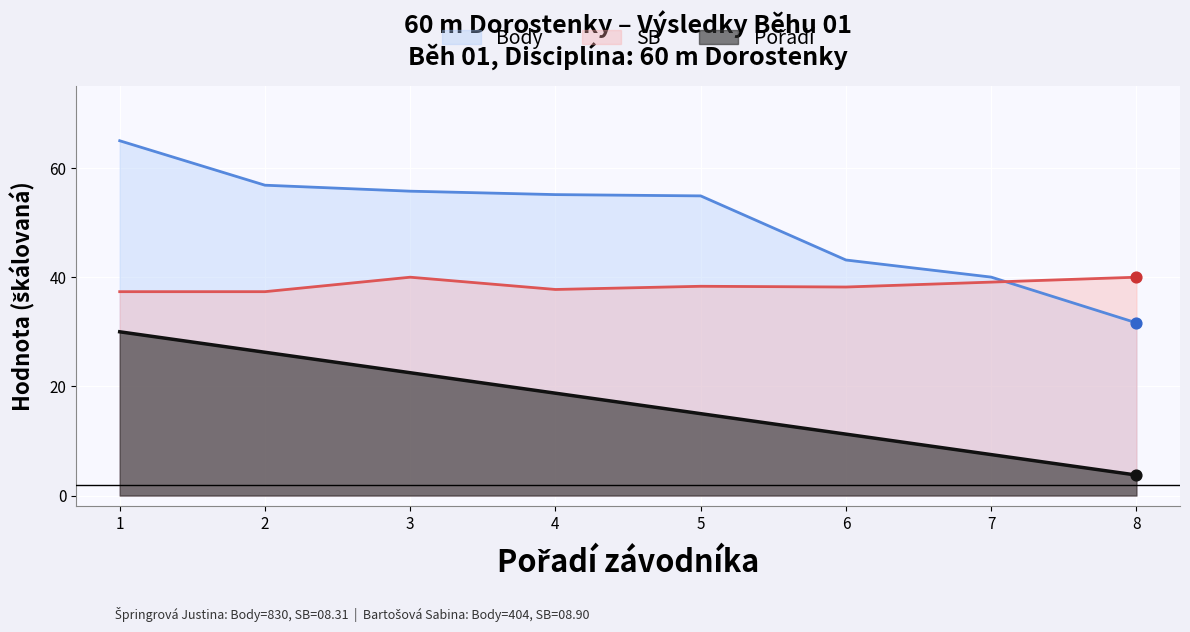

Which series has the largest total across all categories?

Body